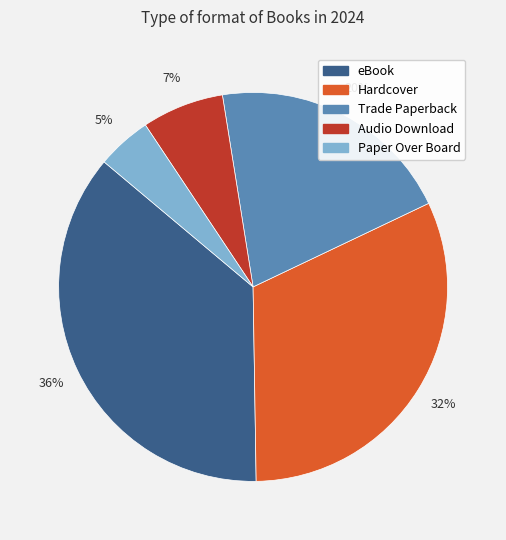

Is Audio Download the majority of the pie?

No